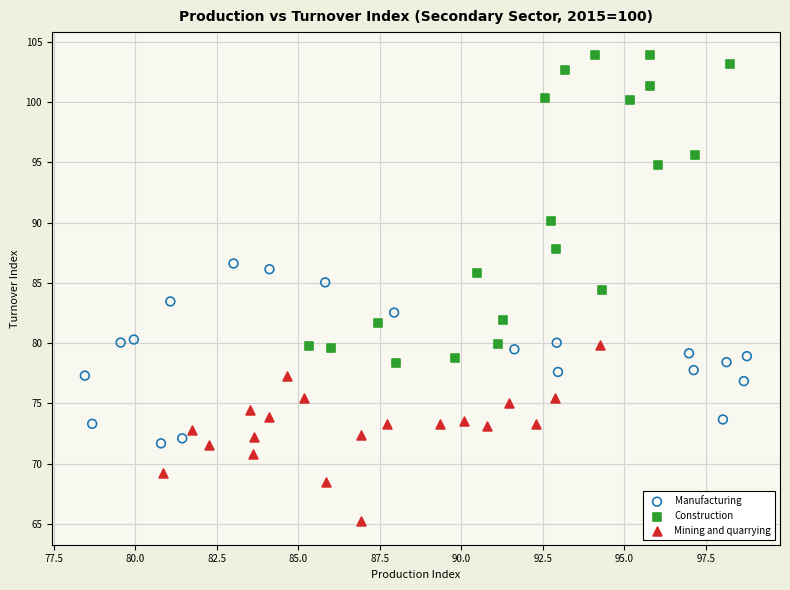

Which series has the widest spread of Y values?

Construction